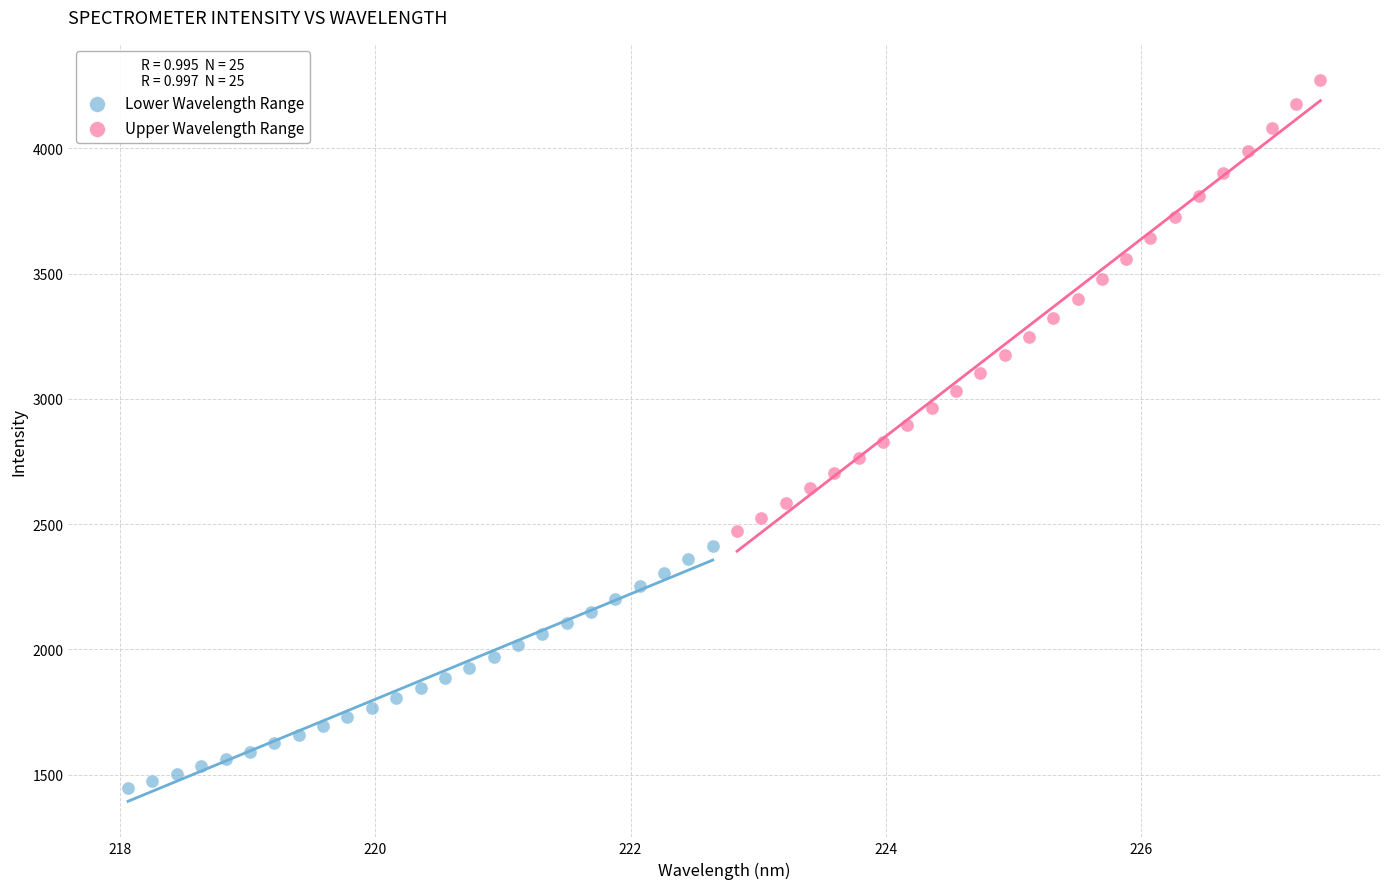

Which series reaches the minimum Y coordinate?

Lower Wavelength Range